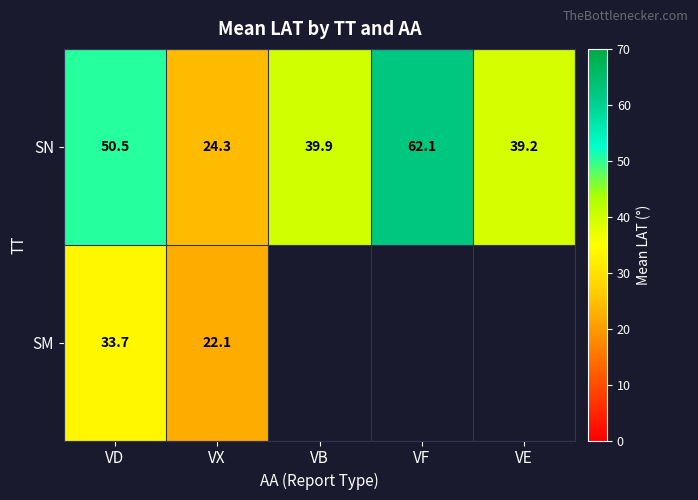

Which category has the highest value in the SN series?

VF